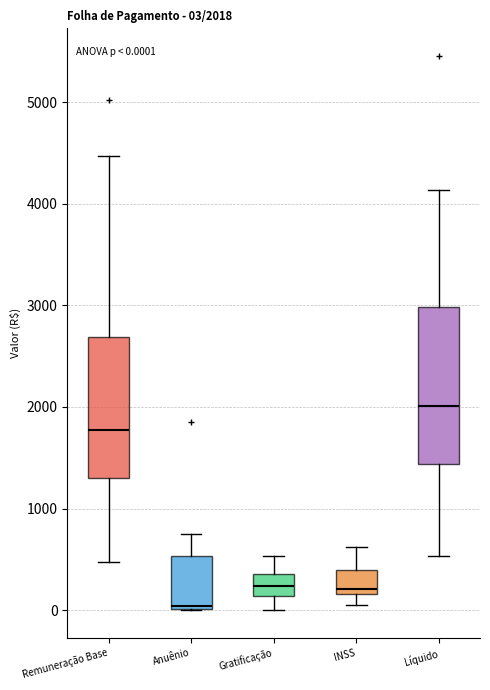

Which box is the tallest, from its lower edge to its upper edge?

Líquido